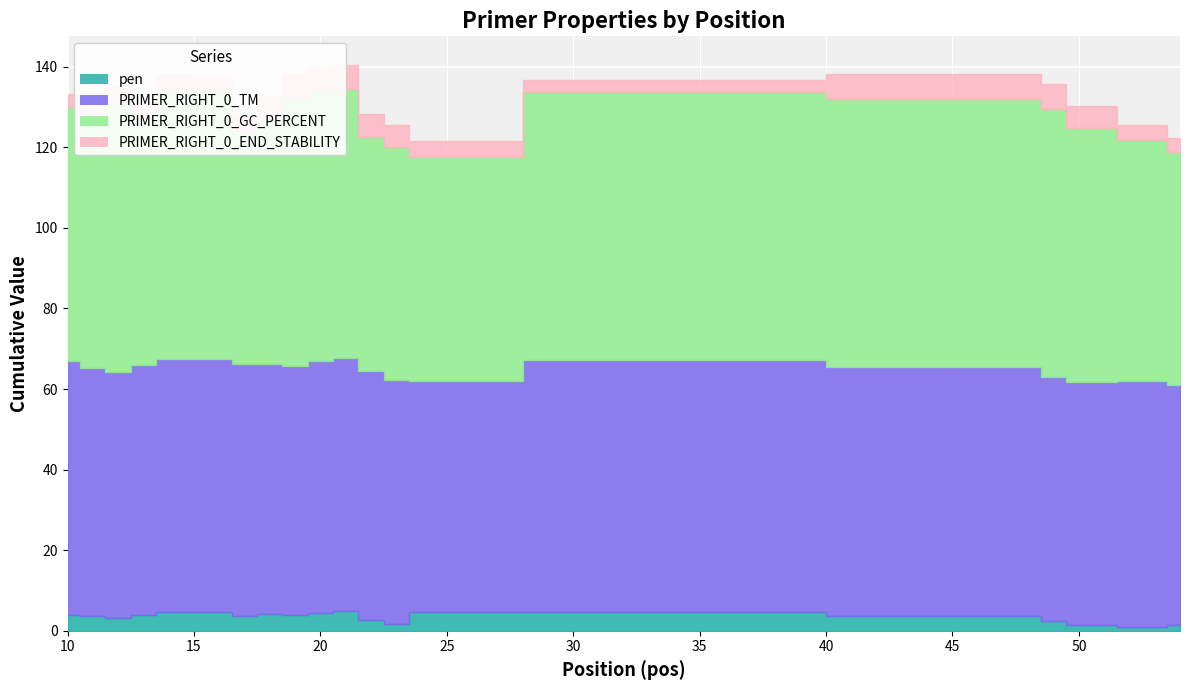

At 53, list the series in order from smallest to largest.

pen, PRIMER_RIGHT_0_END_STABILITY, PRIMER_RIGHT_0_GC_PERCENT, PRIMER_RIGHT_0_TM